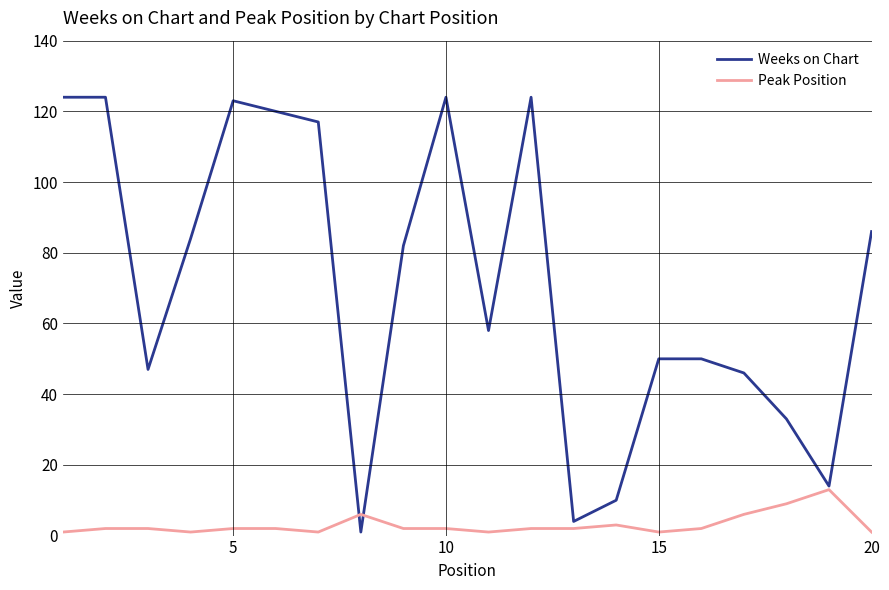

How many lines are shown in the chart?

2